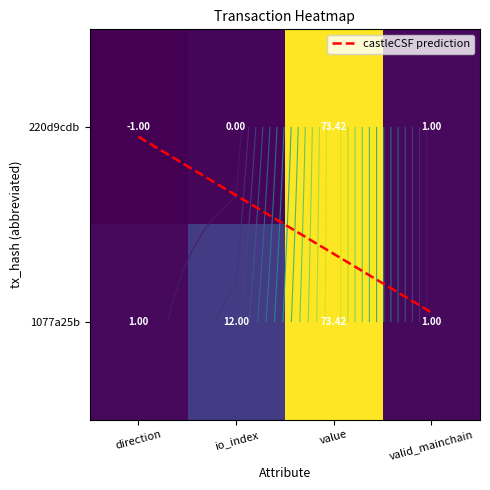

Rank the series by their average value, from highest to lowest.

1077a25b, 220d9cdb